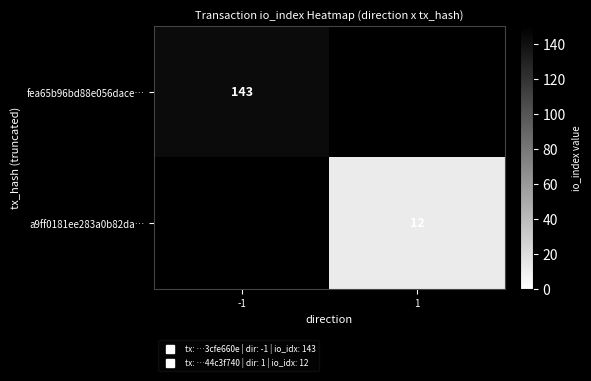

What is the highest value of the fea65b96bd88e056dace… series?

143.0